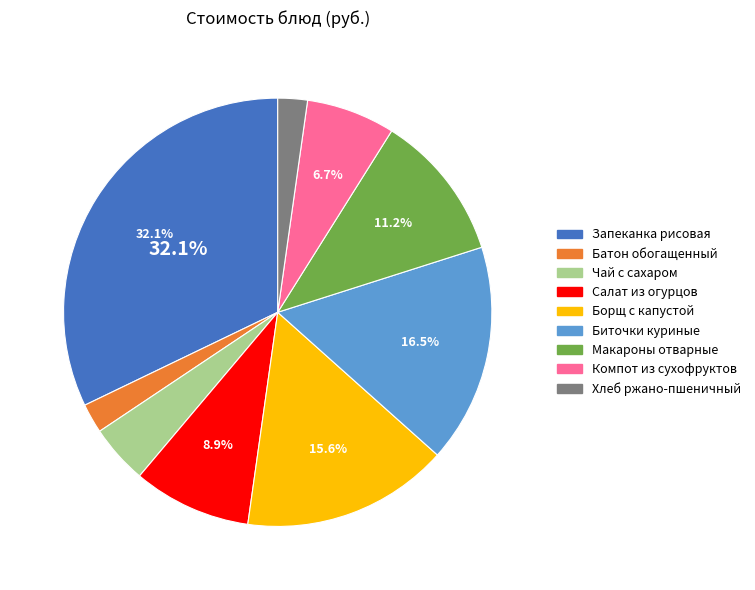

To the nearest percent, what is the difference between the largest and smallest slice percentages?

30%